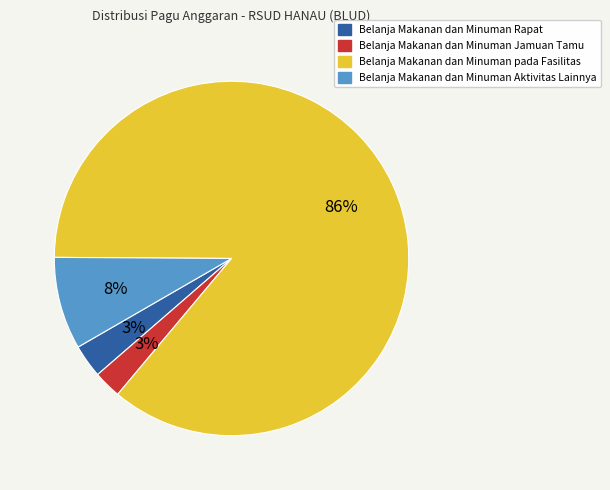

How many segments does this pie chart have?

4